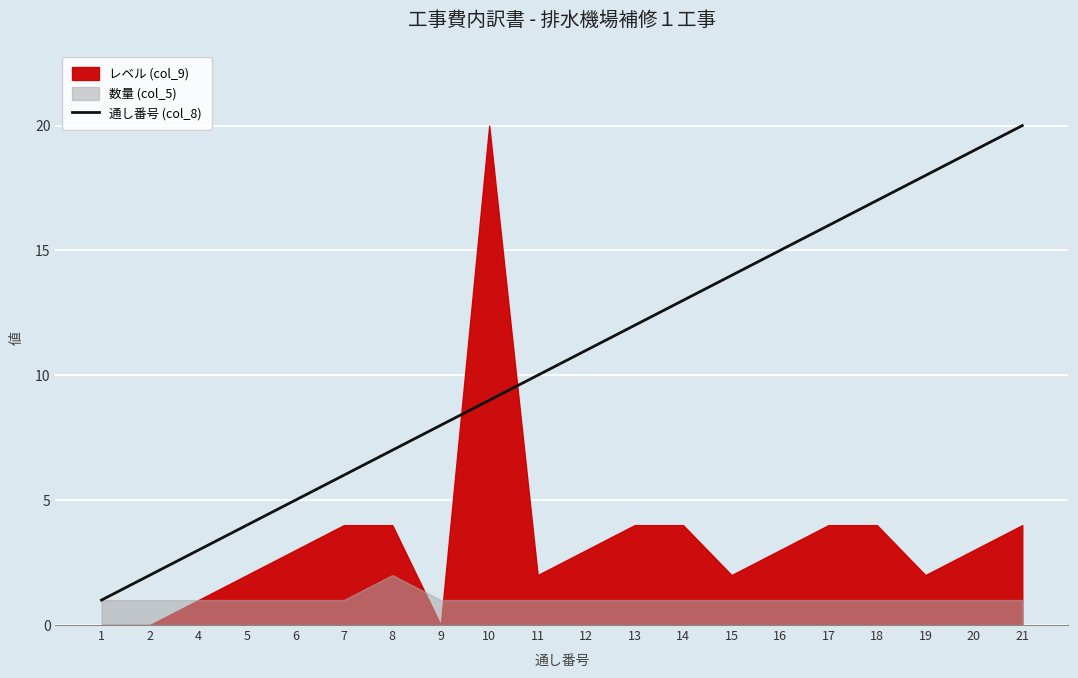

Read the value at 8.

7